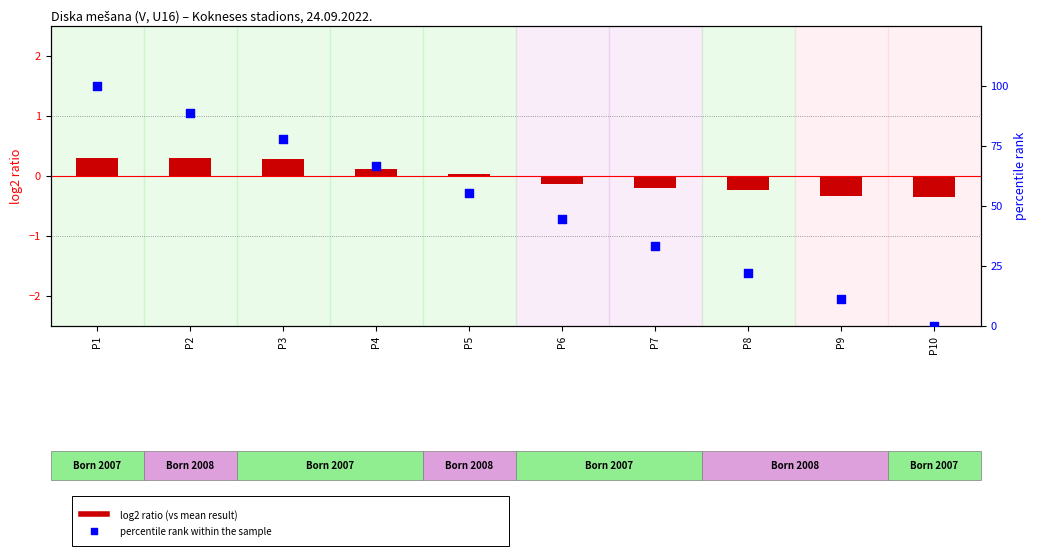

At which category is the sum across all series the highest?

P1